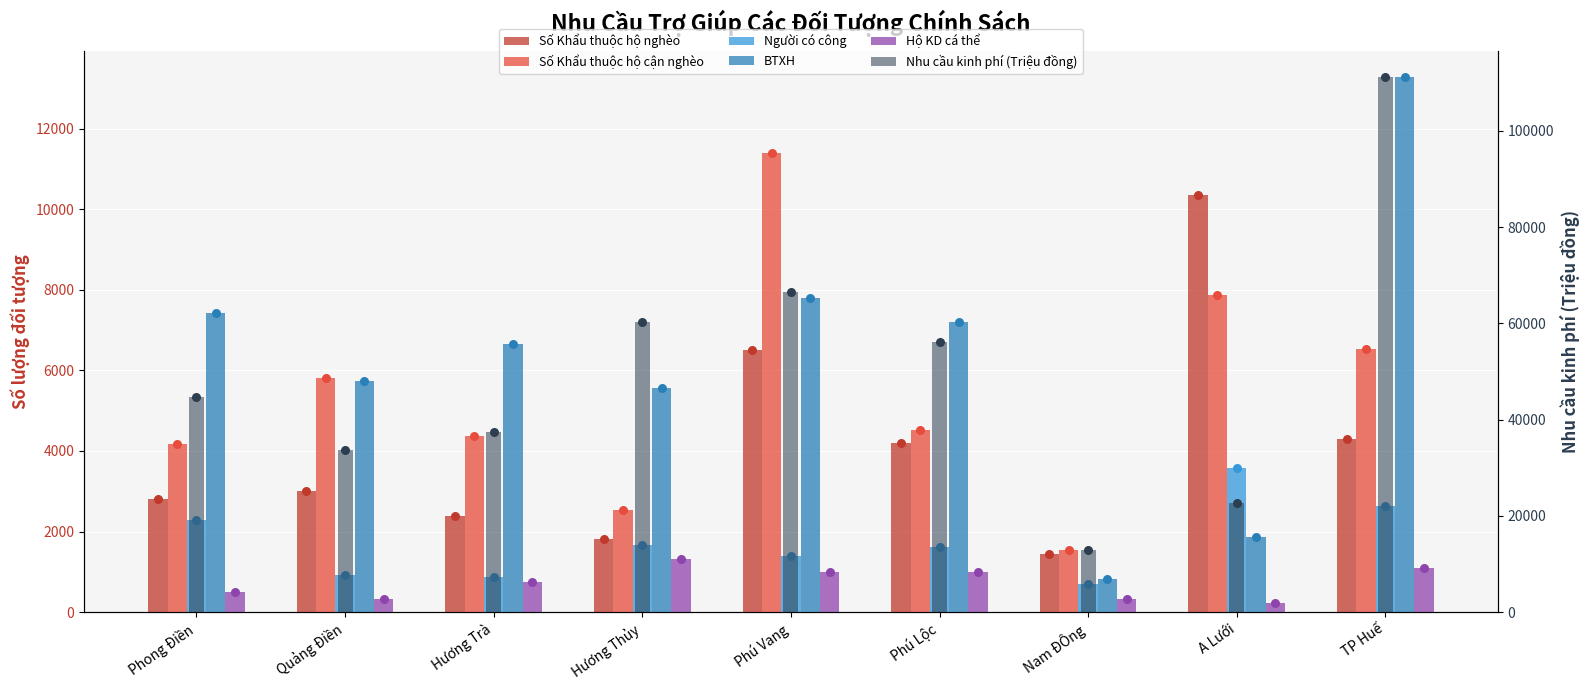

What are all the series names shown in the legend?

Số Khẩu thuộc hộ nghèo, Số Khẩu thuộc hộ cận nghèo, Người có công, BTXH, Hộ KD cá thể, Nhu cầu kinh phí (Triệu đồng)